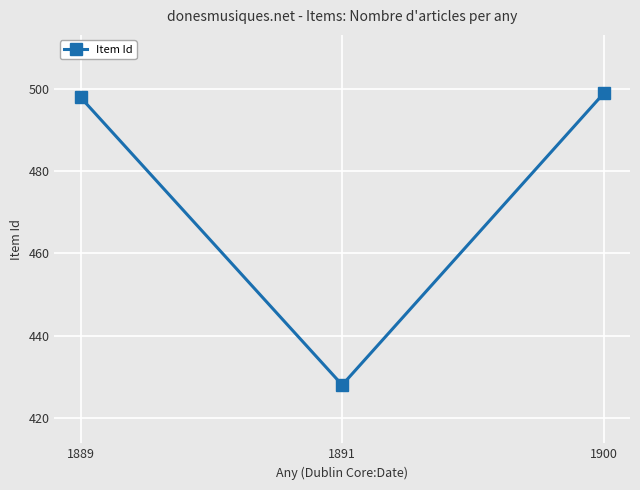

What is the minimum value shown in the chart?

428